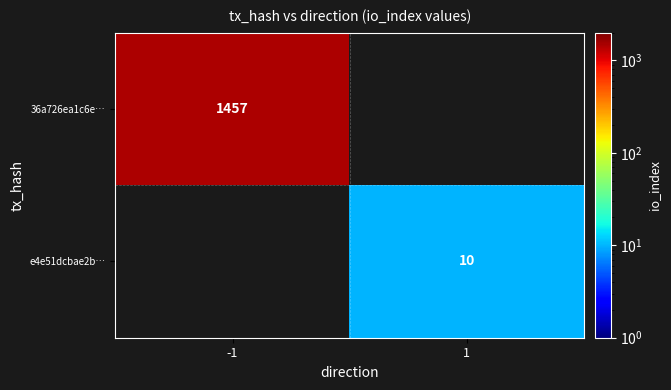

True or false: e4e51dcbae2b… has a value of 10 at 1.

True